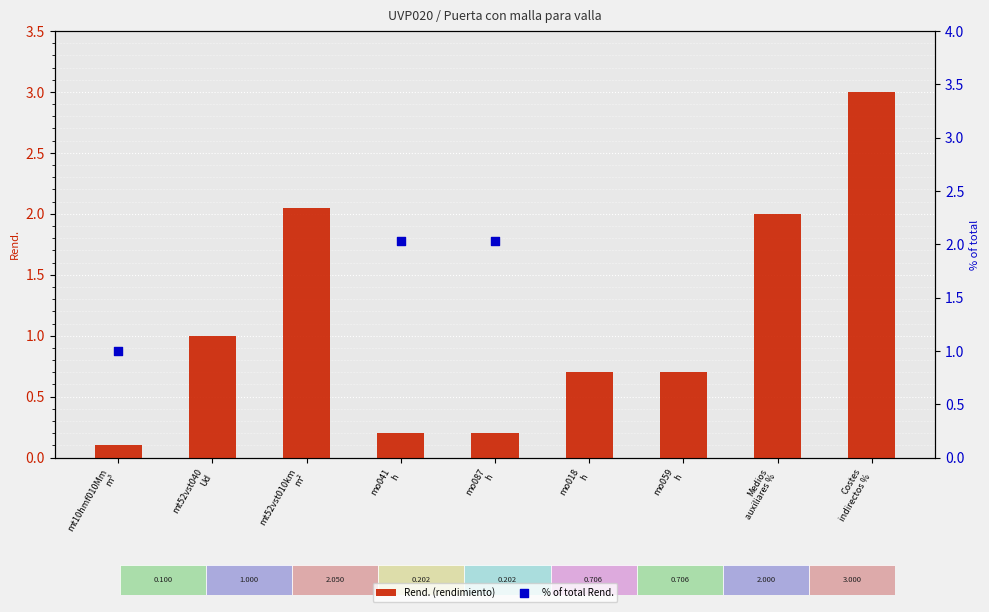

Which series reaches the minimum Y coordinate?

Rend. (rendimiento)